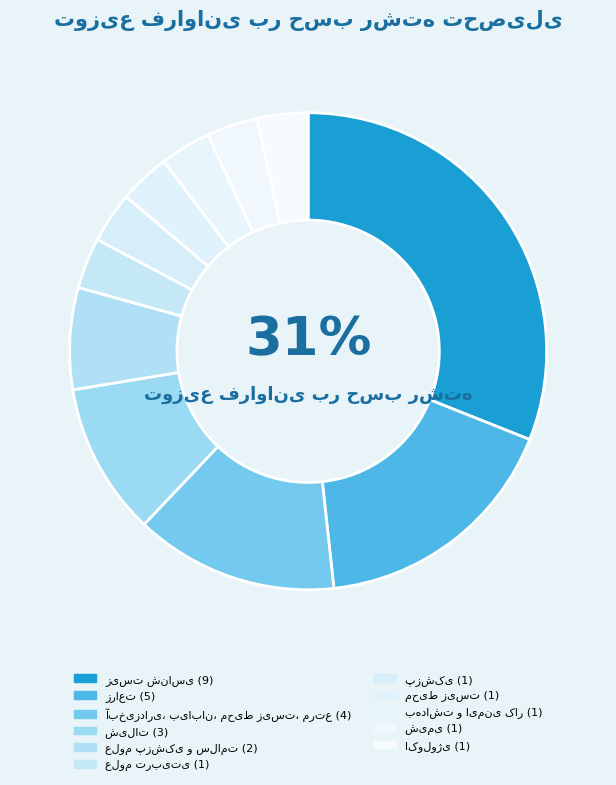

To the nearest percent, what is the combined percentage of زراعت and شیمی?

21%